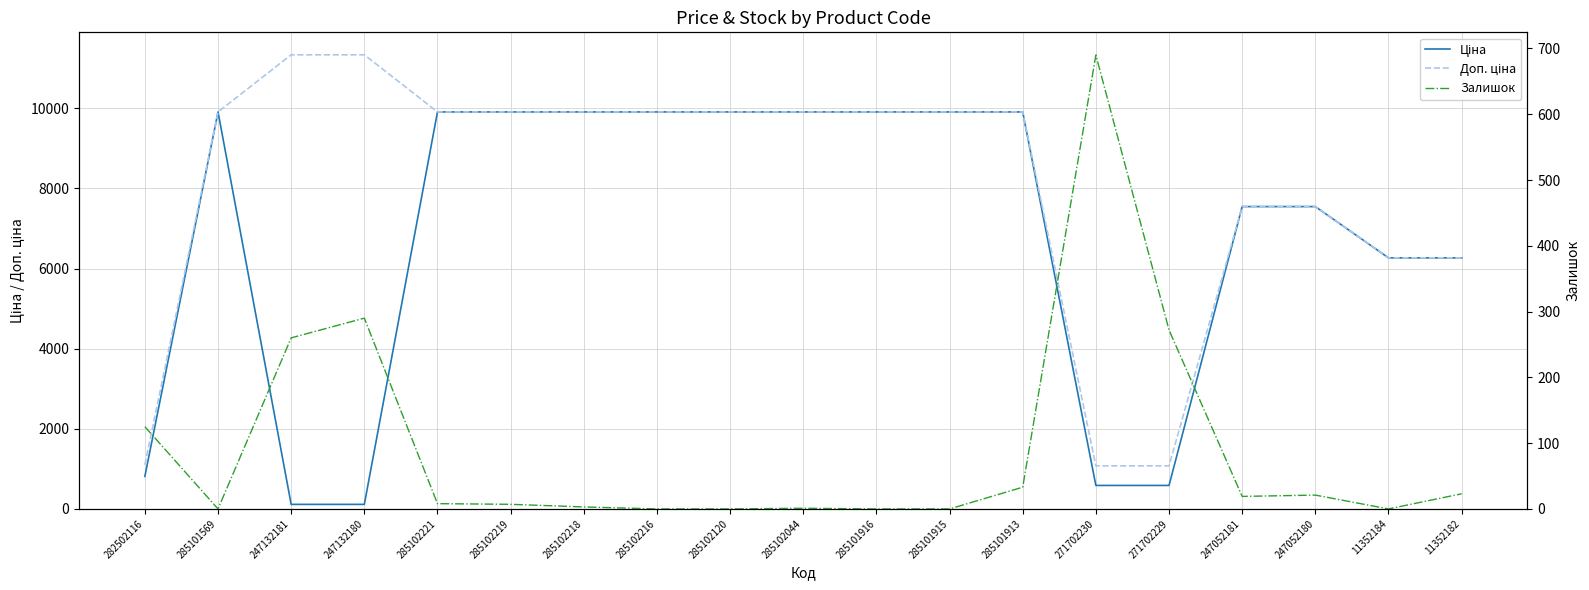

What is the sum of all Доп. ціна values?

152628.7